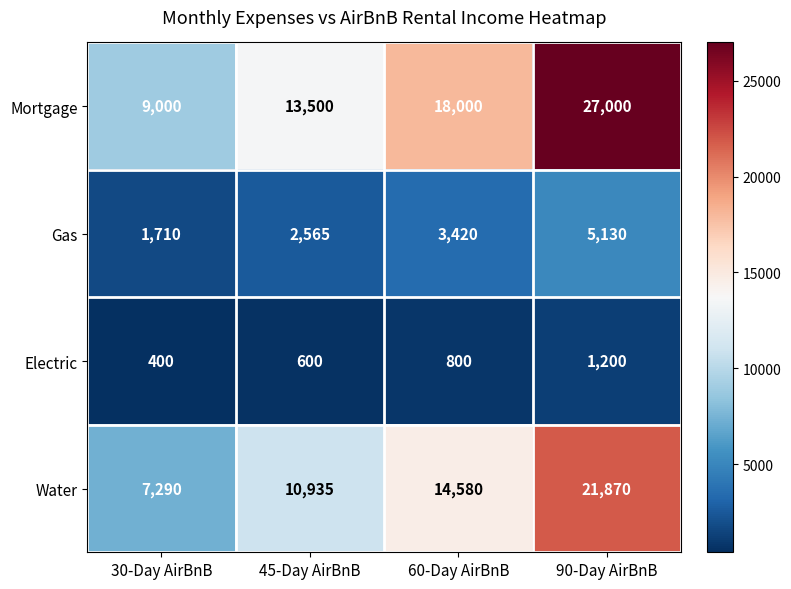

What is the difference between the maximum and minimum values in the Mortgage series?

18000